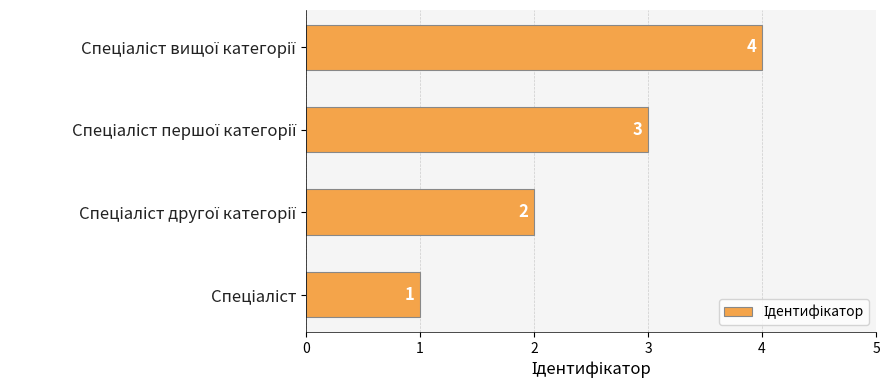

Count the values in the range 2 to 4.

3